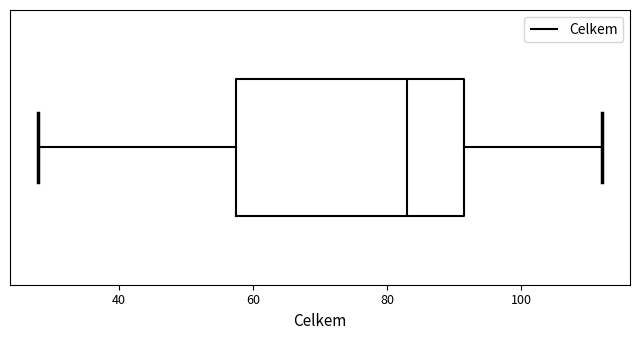

Where is the left edge of the box on the x-axis? The values are not printed on the chart, so give them approximately, as read against the axis.

58